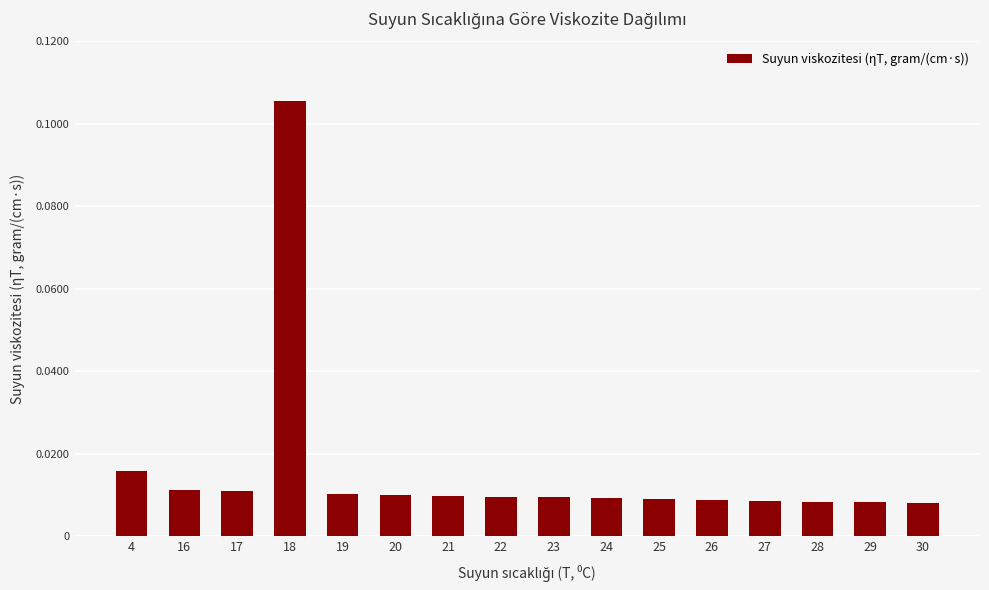

Which category has the highest value across all series?

18